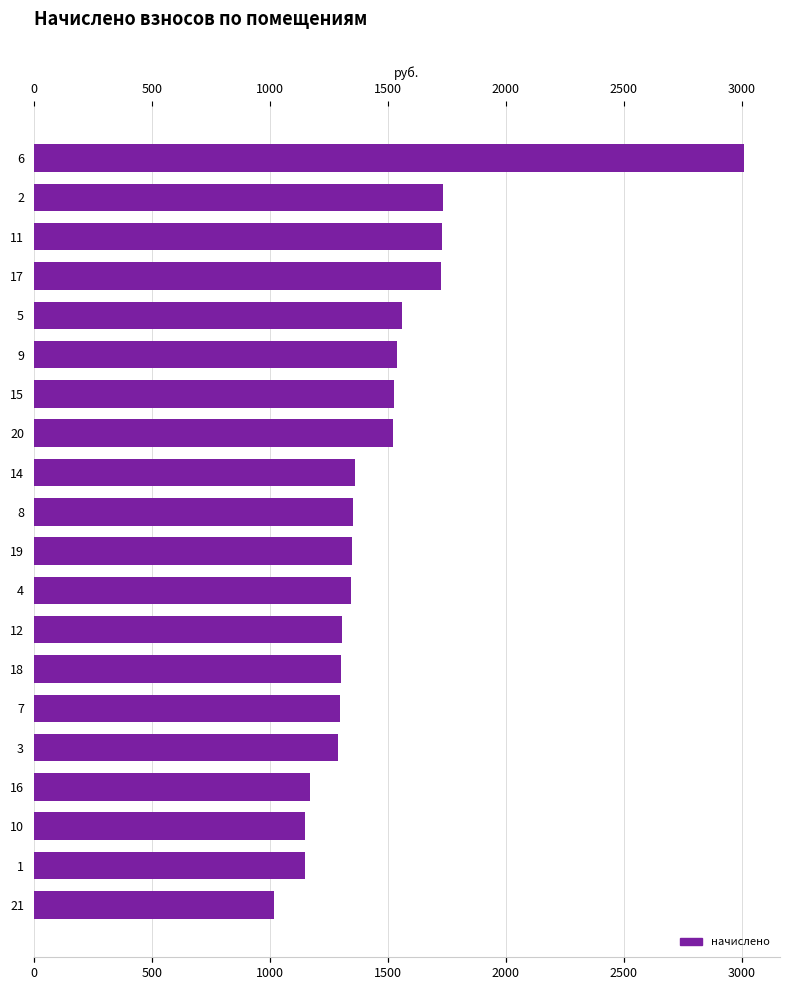

What is the difference between the values at 19 and 14?

13.2